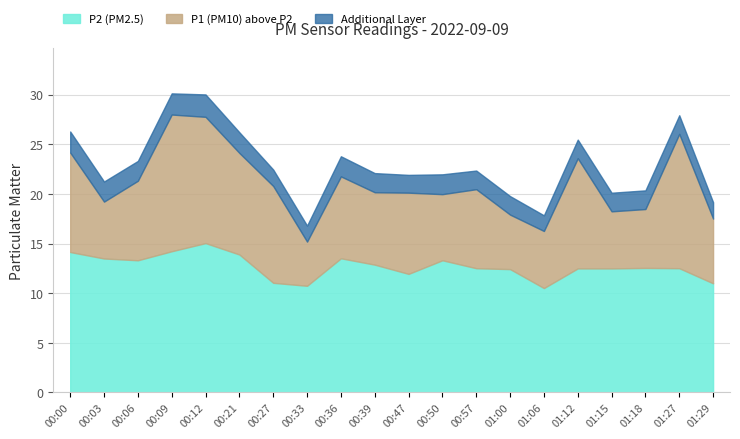

What is the lowest value of the P2 series?

10.5